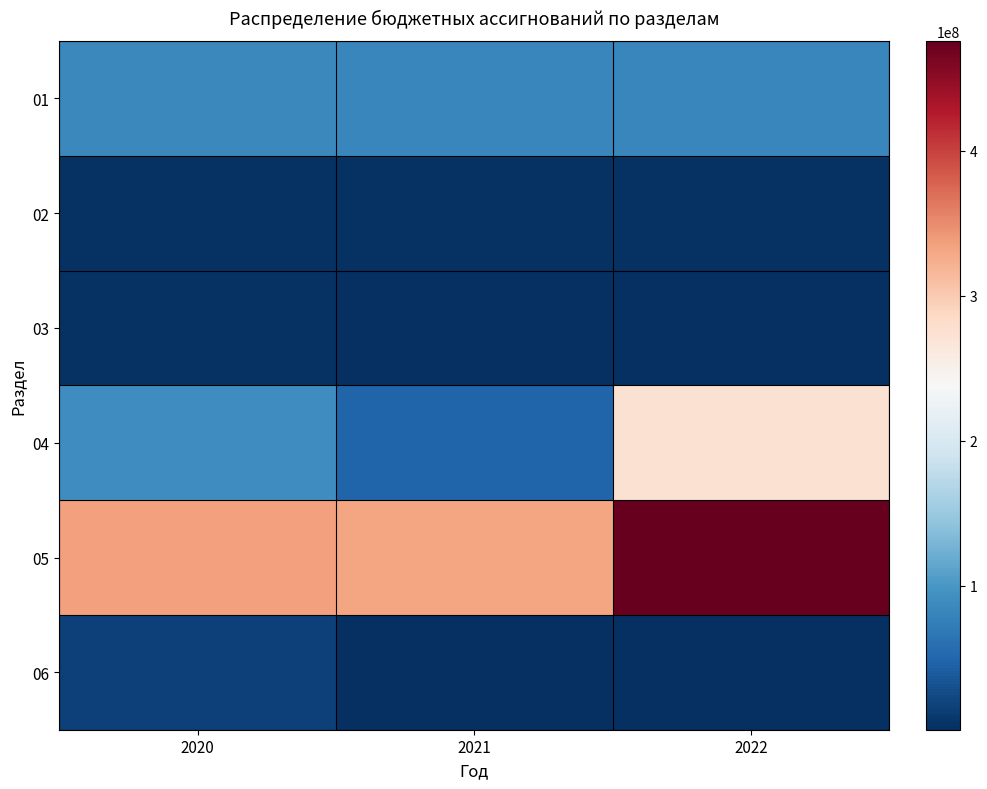

At which category is the sum across all series the highest?

2022